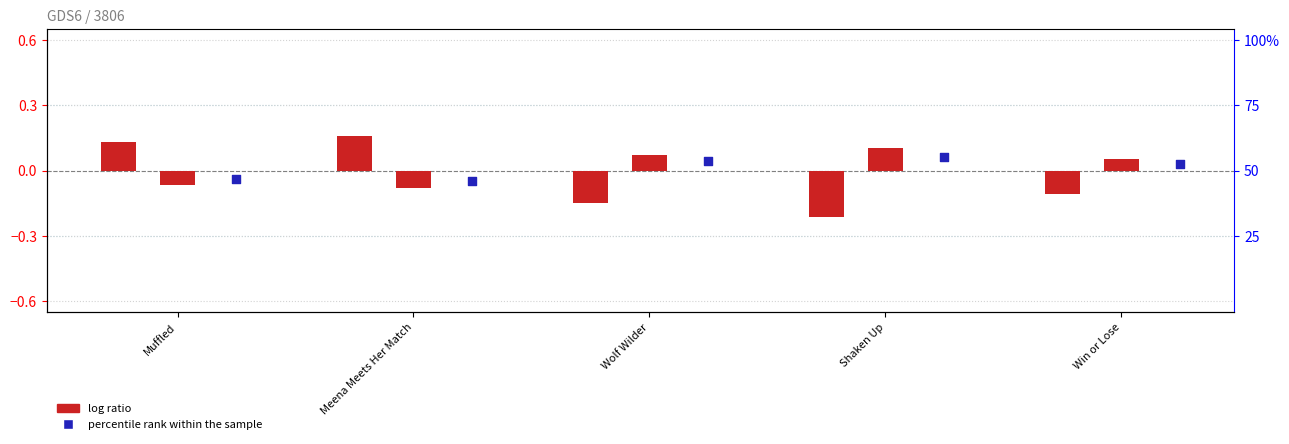

At which category is the sum across all series the highest?

Meena Meets Her Match